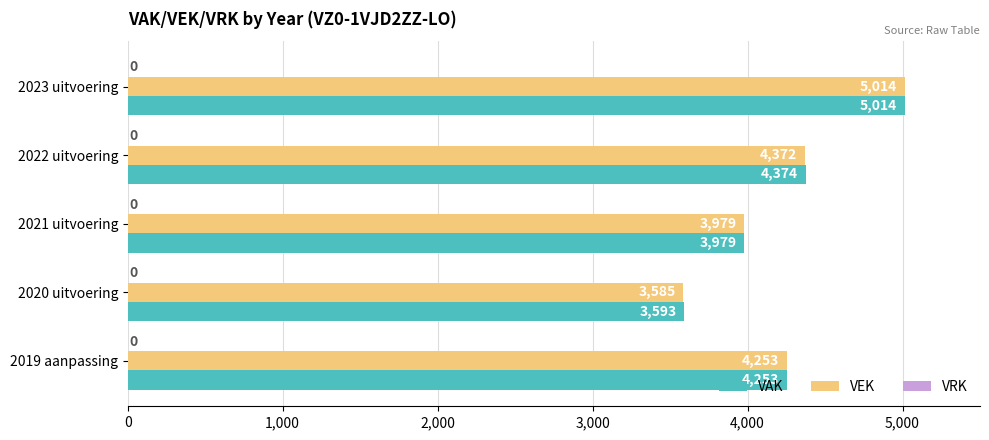

Between 2022 uitvoering and 2020 uitvoering, which series saw the biggest shift?

VEK